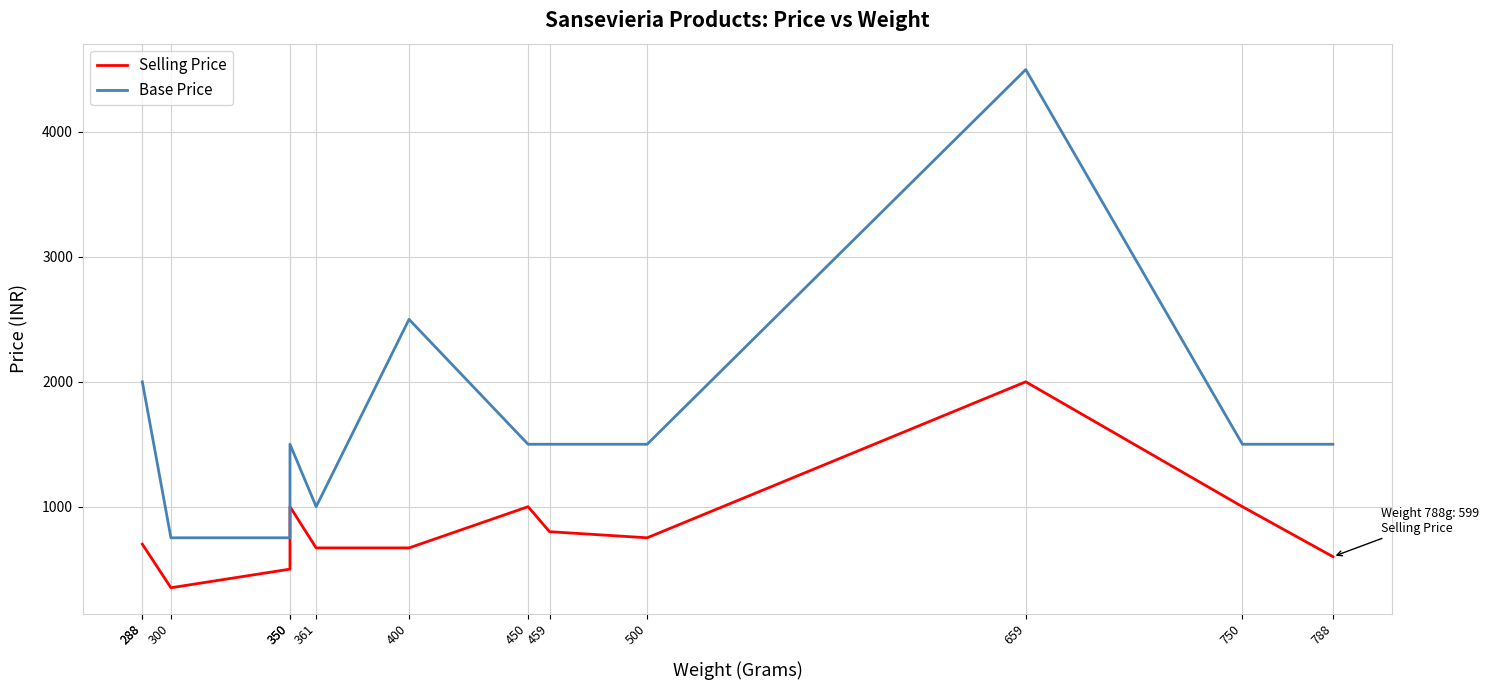

The Selling Price series shows 1055 at 288. True or false?

False